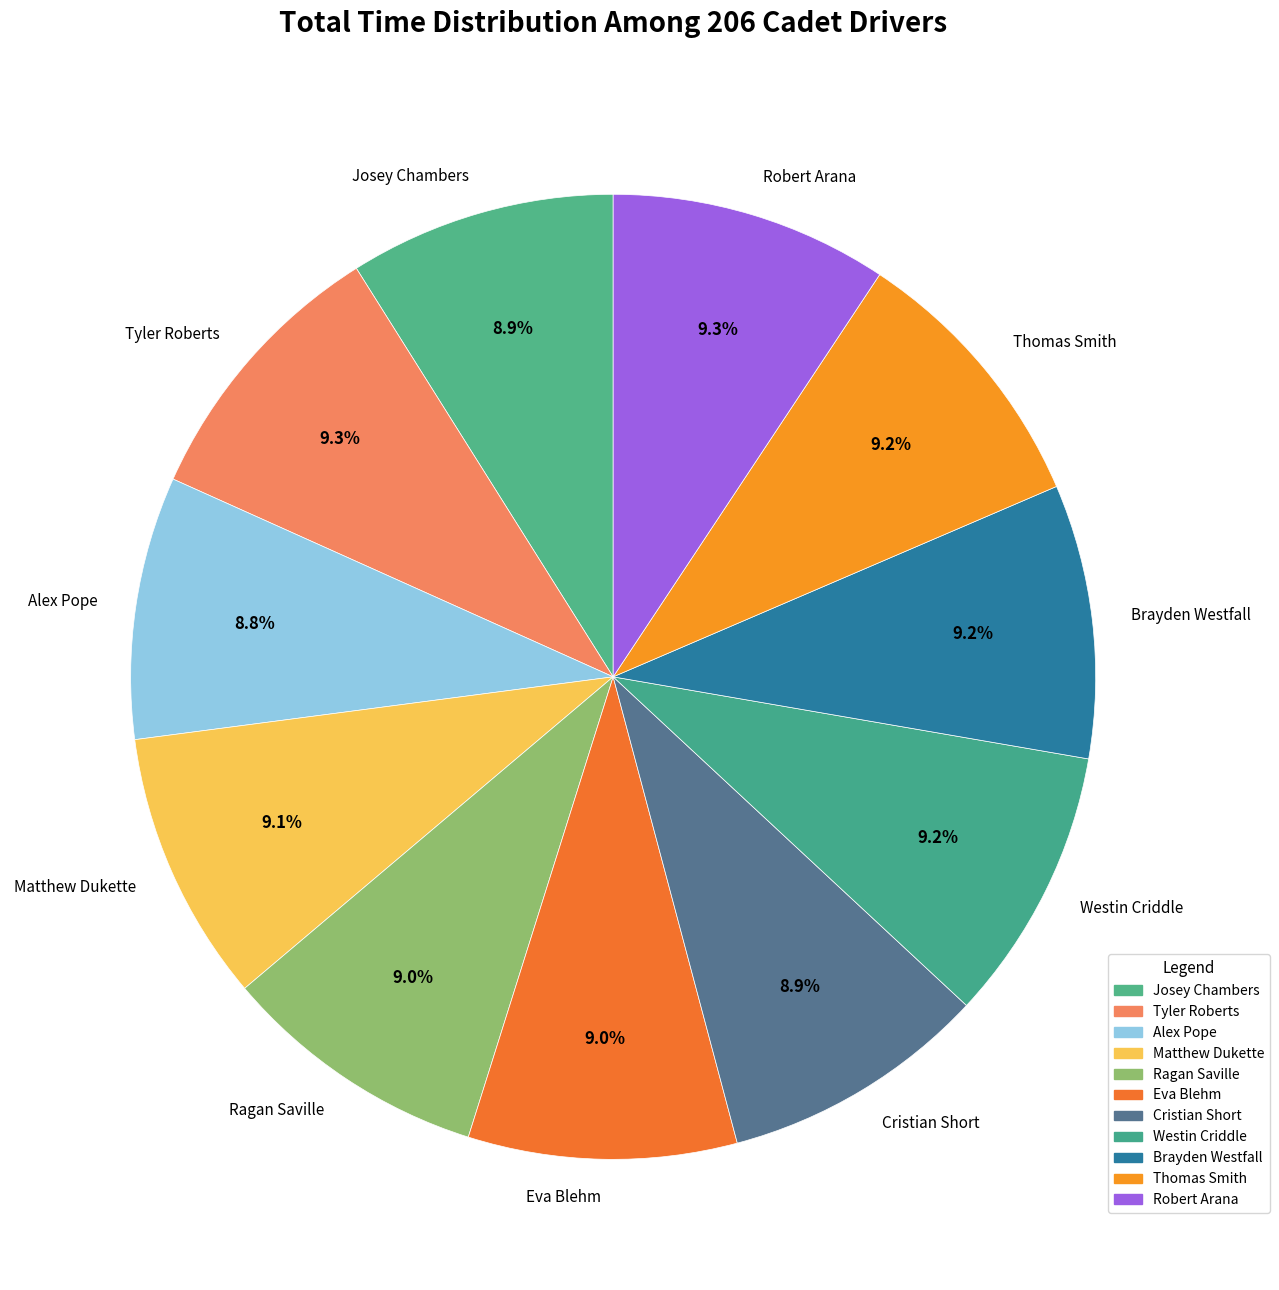

Do Ragan Saville and Brayden Westfall together represent more than half of the pie?

No